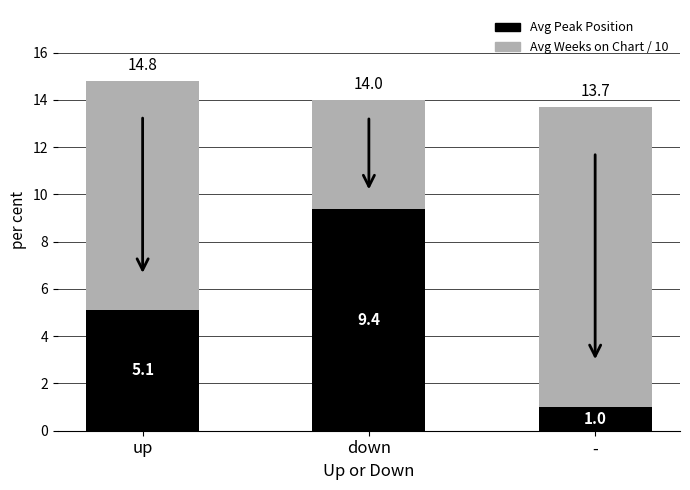

At which category is the sum across all series the highest?

up